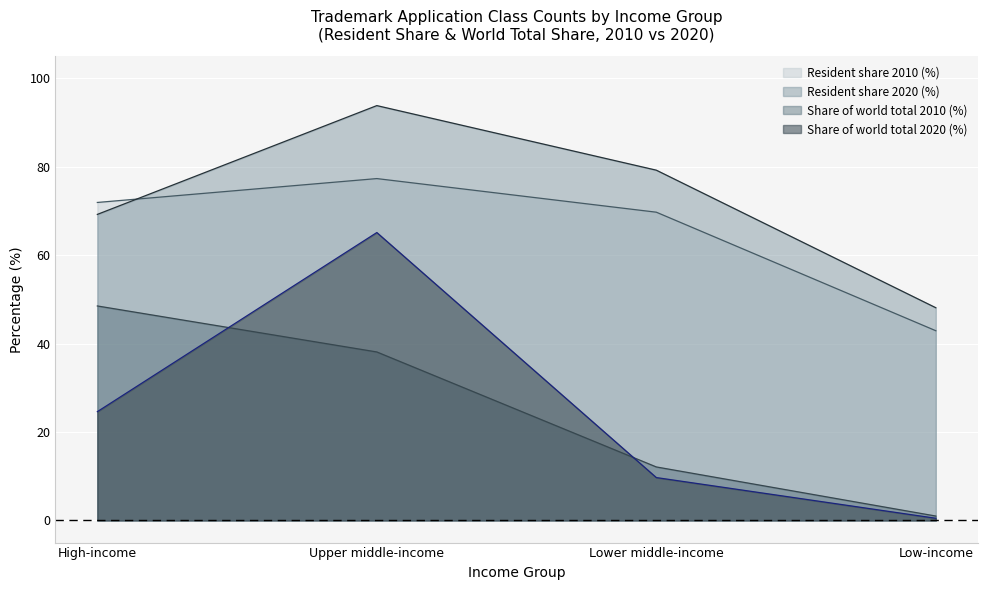

At which category is the sum across all series the highest?

Upper middle-income